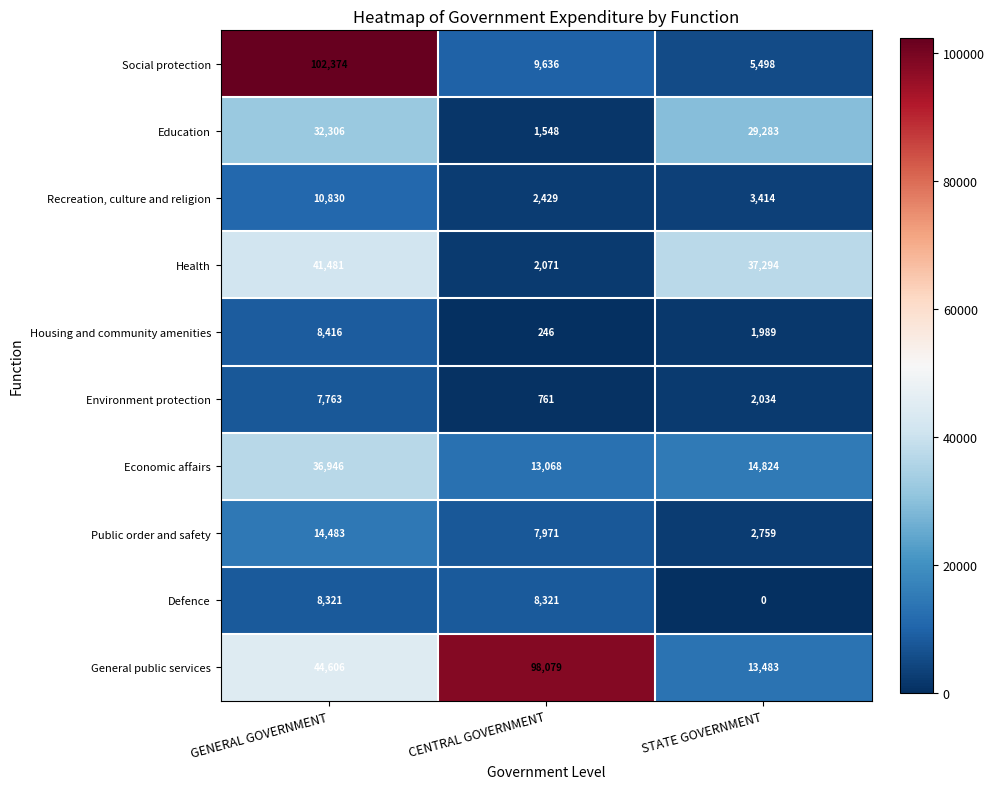

At how many categories does at least one series exceed 19702?

3